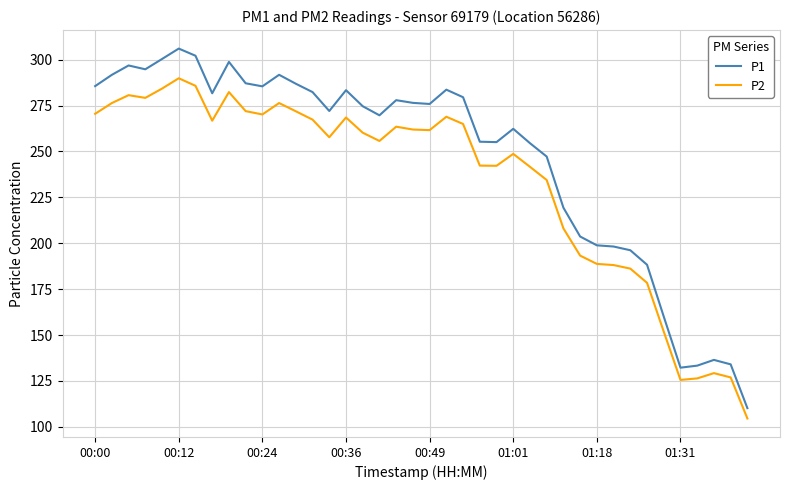

Rank the series by their average value, from lowest to highest.

P2, P1